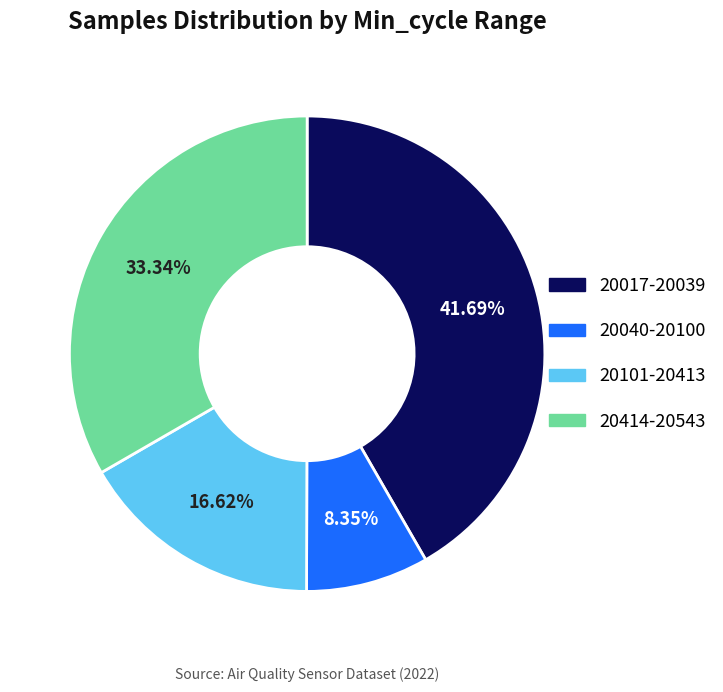

Combined, do 20414-20543 and 20040-20100 account for over 50%?

No